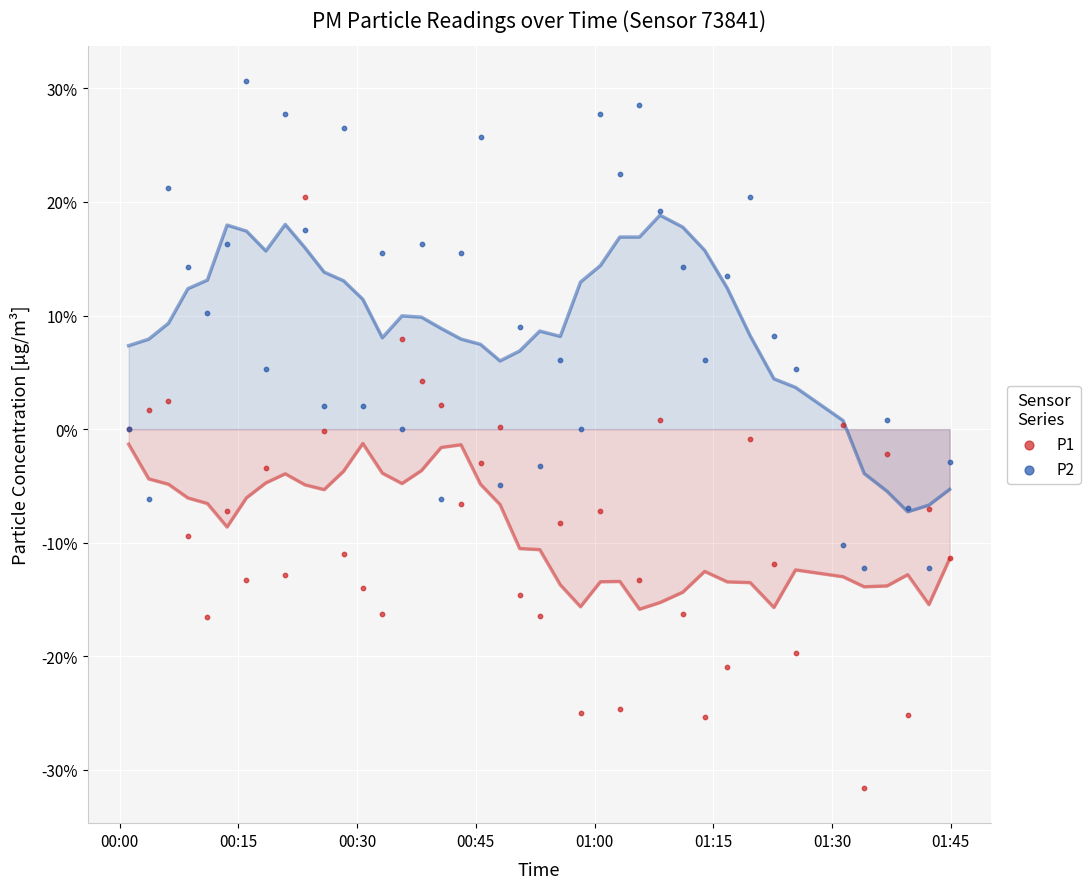

Which series has the widest spread of Y values?

P1